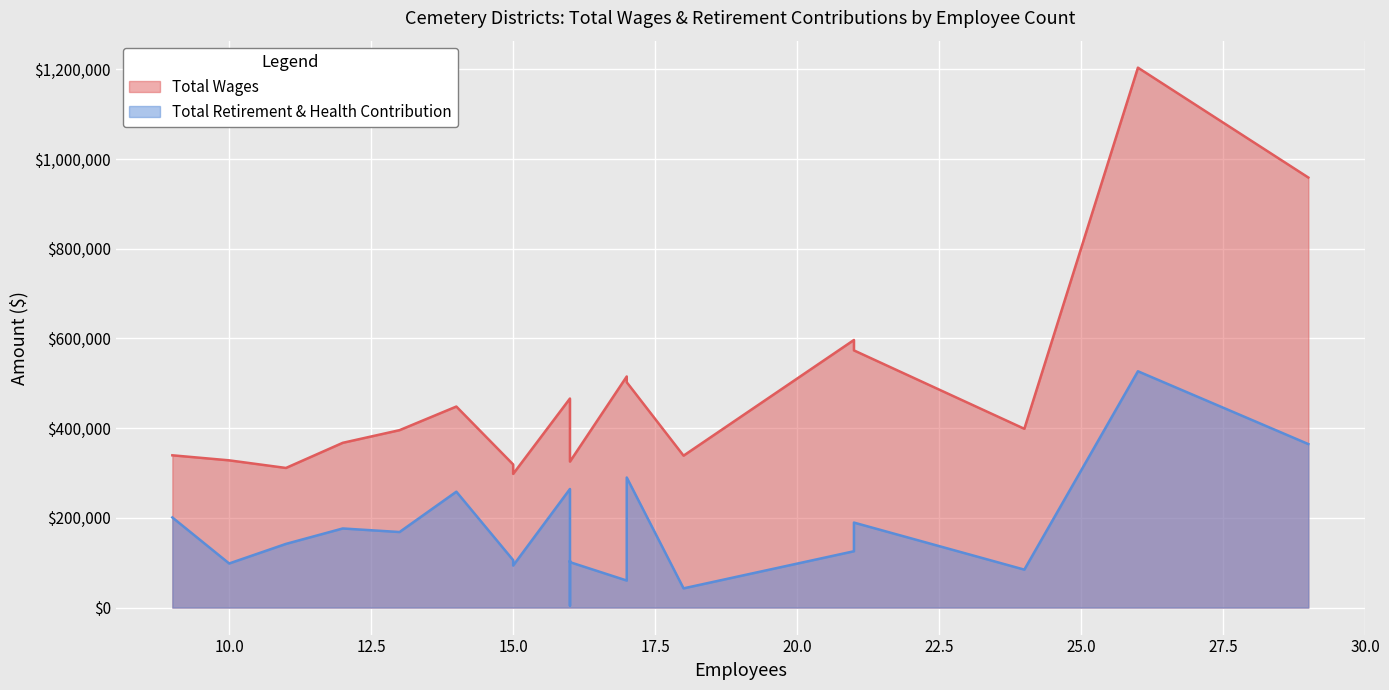

True or false: Total Retirement & Health Contribution and Total Wages intersect in this chart.

False